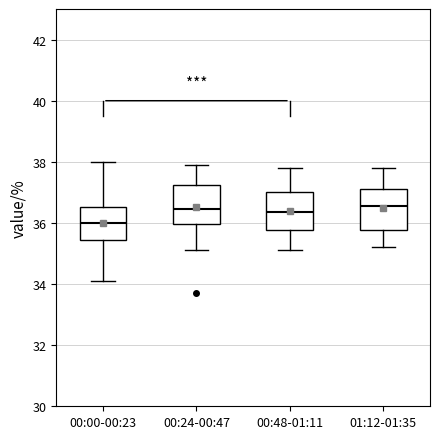

Which box has the lowest median line?

00:00-00:23